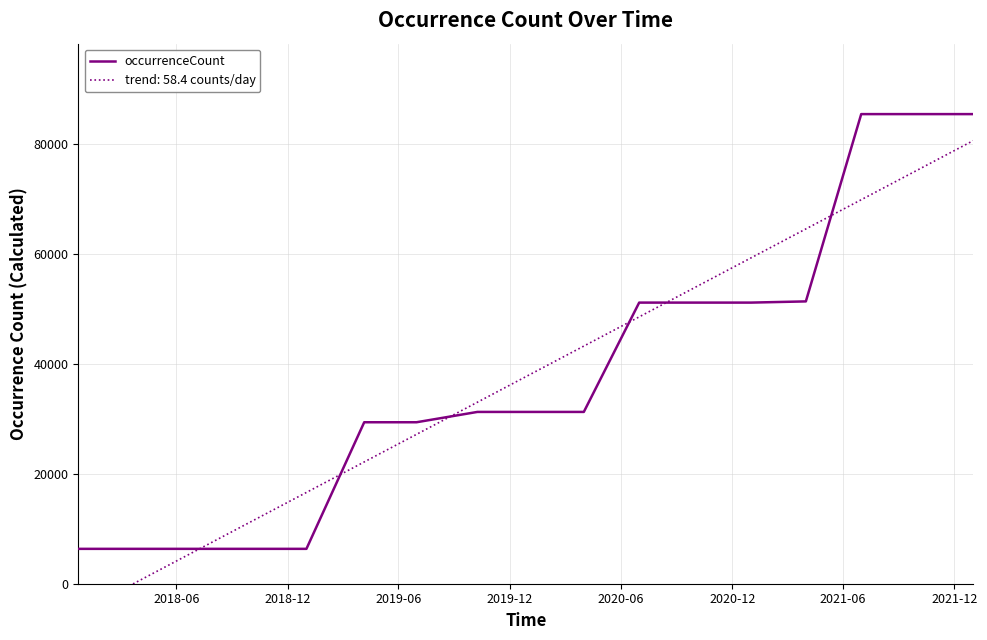

Reading right to left, what are all the values shown in this chart?

85481	85481	85481	51389	51171	51171	51171	31271	31271	31271	29392	29392	6348	6348	6348	6348	6348